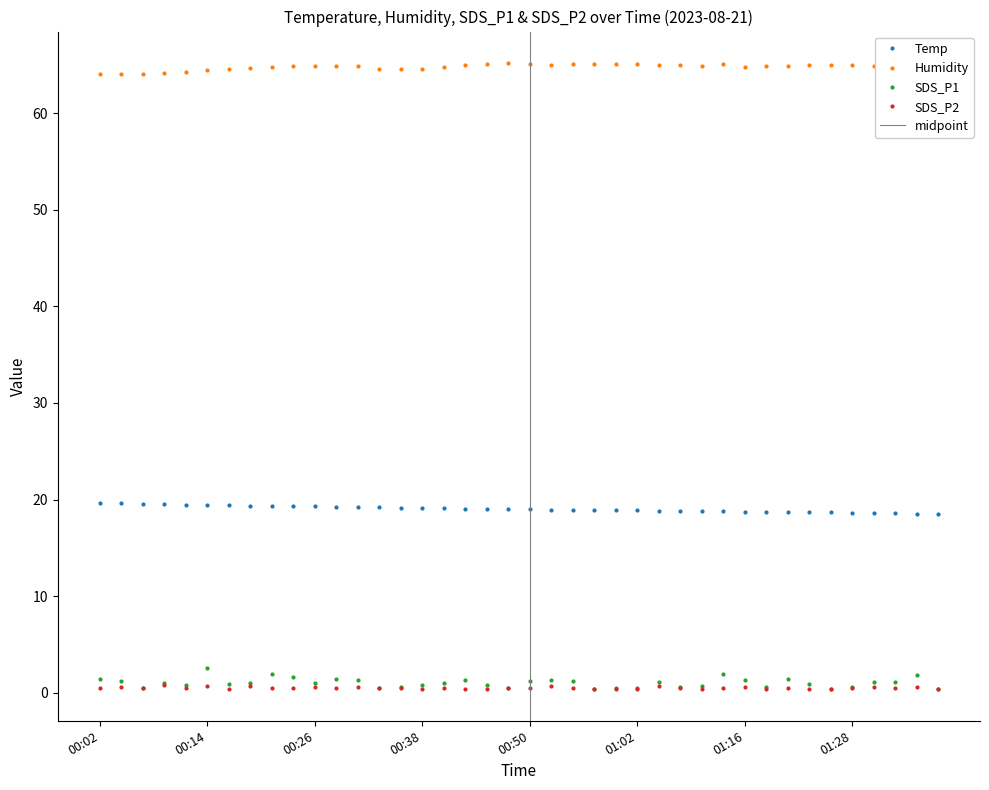

Which category has the highest value across all series?

00:48